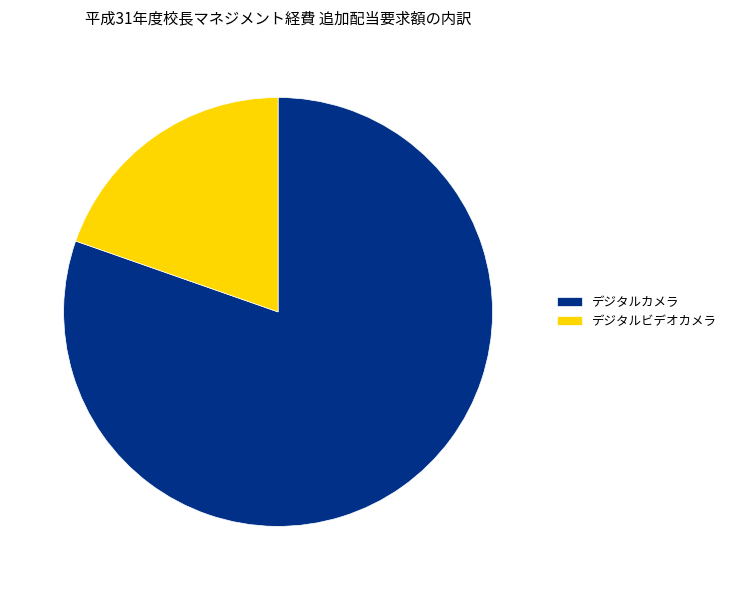

Between デジタルビデオカメラ and デジタルカメラ, which is larger?

デジタルカメラ